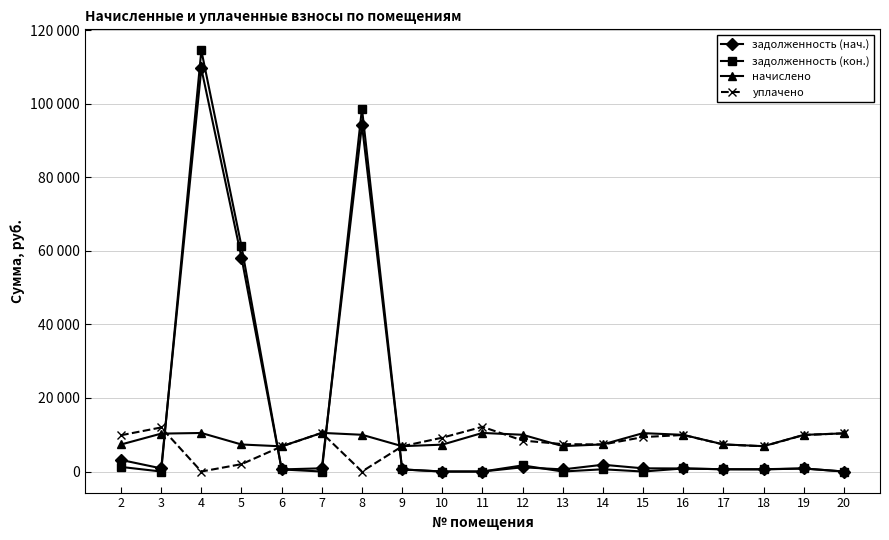

Which category has the lowest value in the задолженность (нач.) series?

10